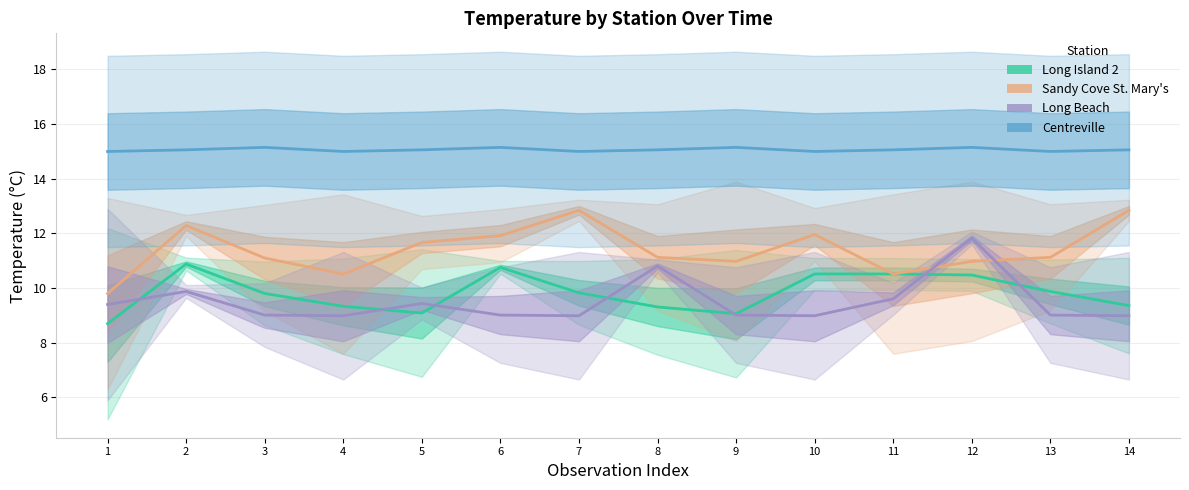

In Centreville, how many points are lower than both neighbors (excluding endpoints)?

4